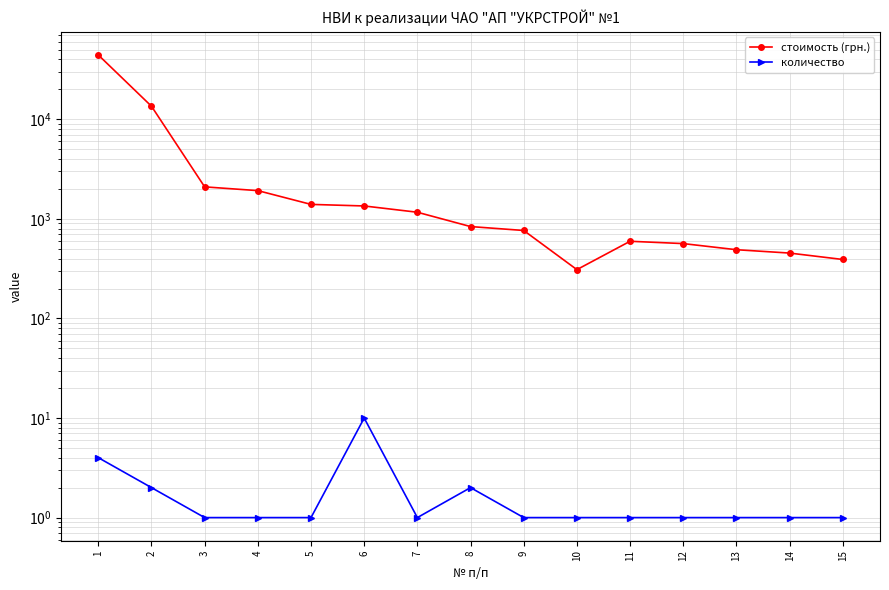

True or false: стоимость (грн.) and количество intersect in this chart.

False